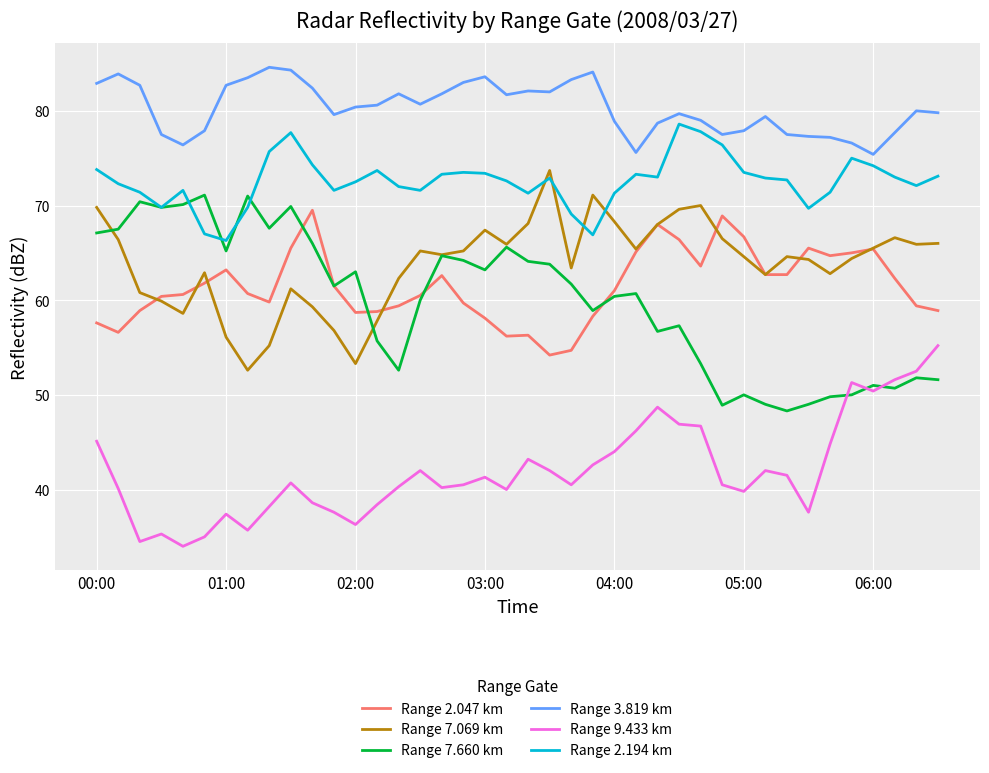

Which series has the largest total across all categories?

Range 3.819 km